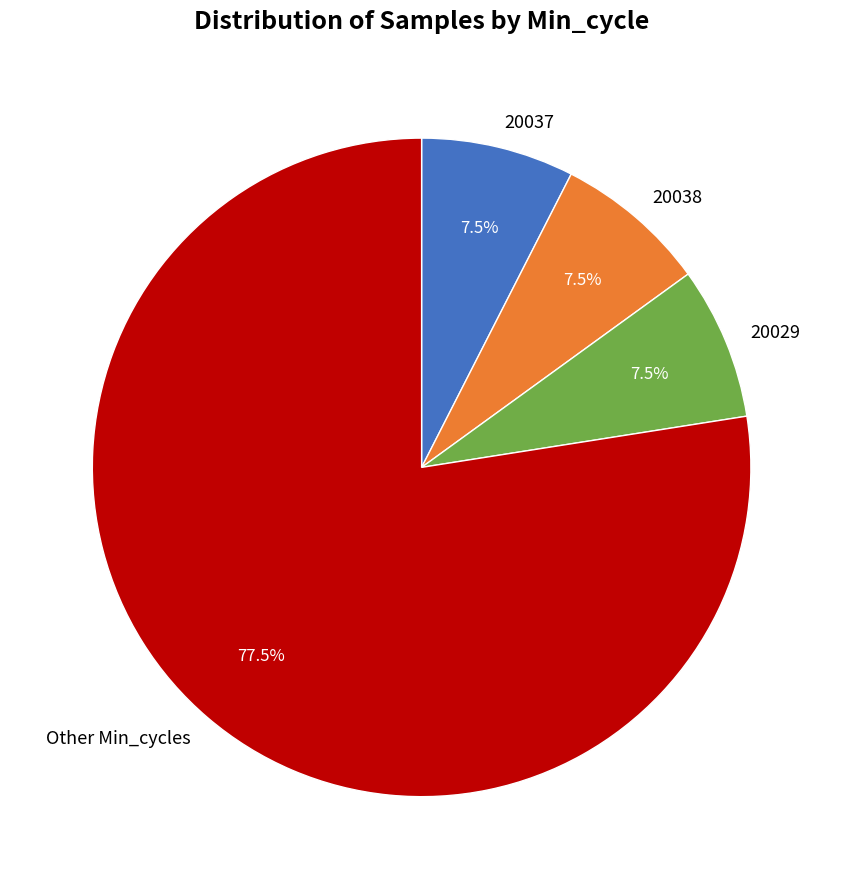

Which slice is the largest?

Other Min_cycles